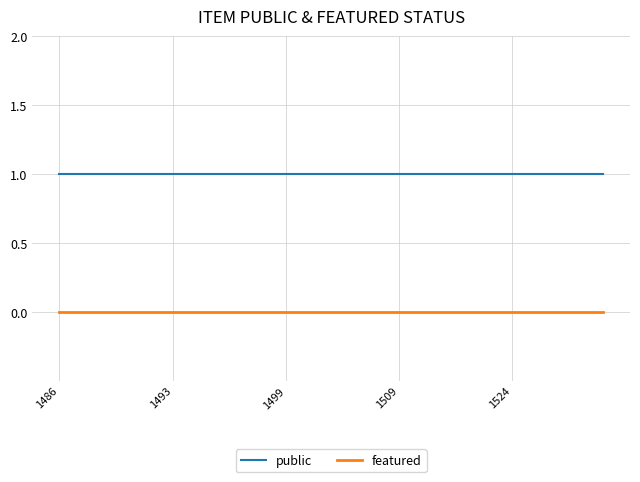

Rank the series by their average value, from highest to lowest.

public, featured